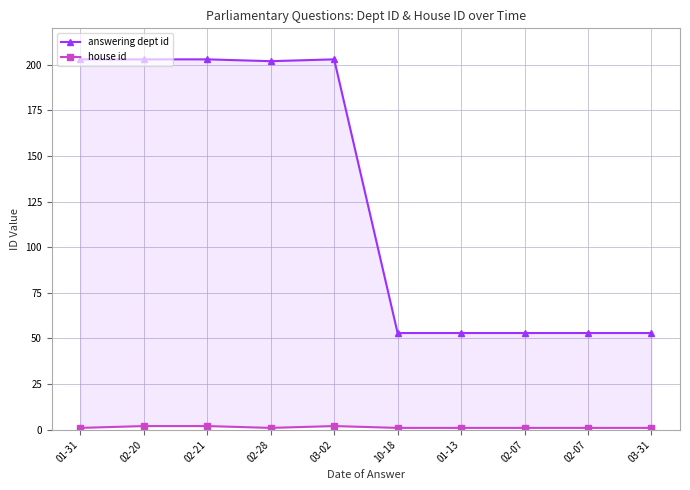

True or false: answering dept id and house id intersect in this chart.

False